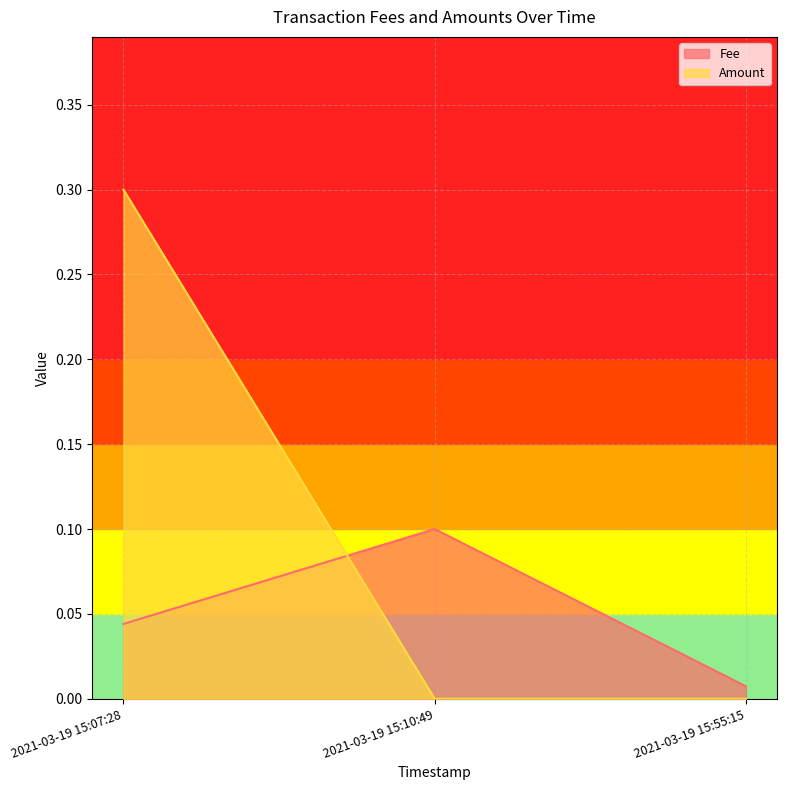

At which label is Fee closest to 0?

2021-03-19 15:55:15